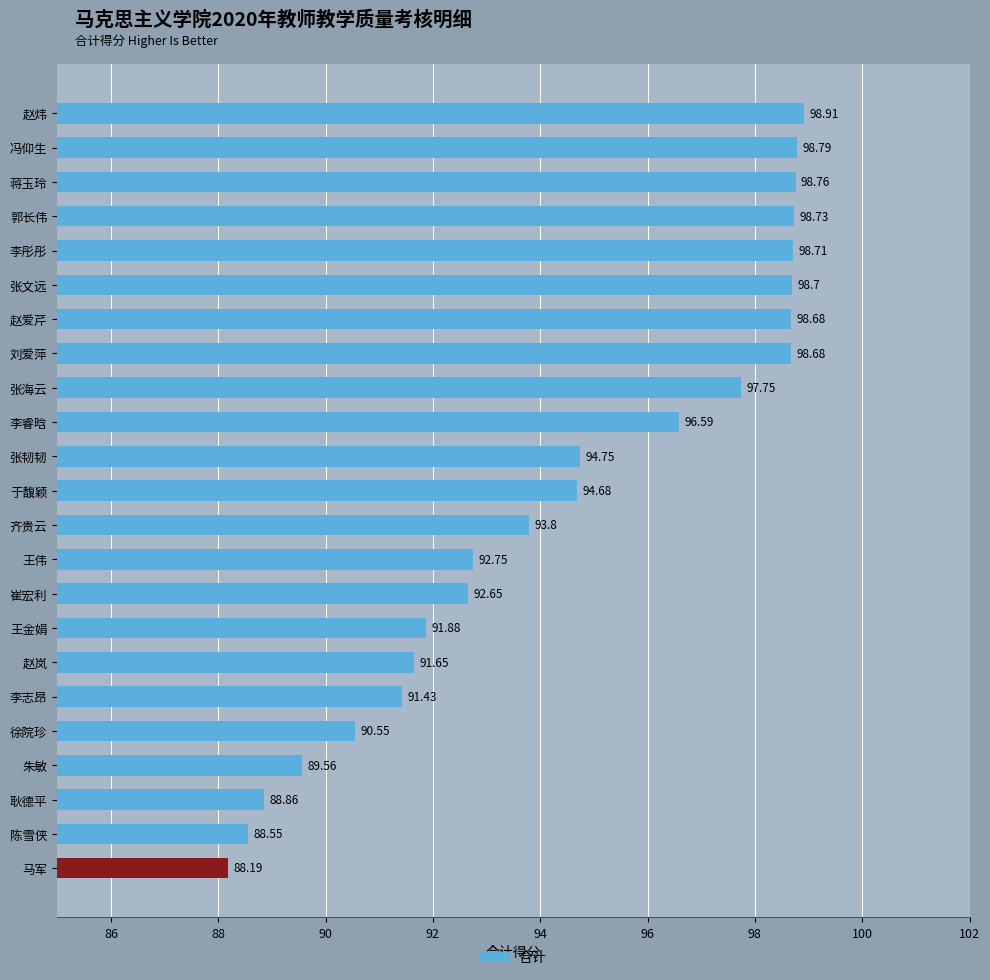

Does the chart contain stacked bars?

No